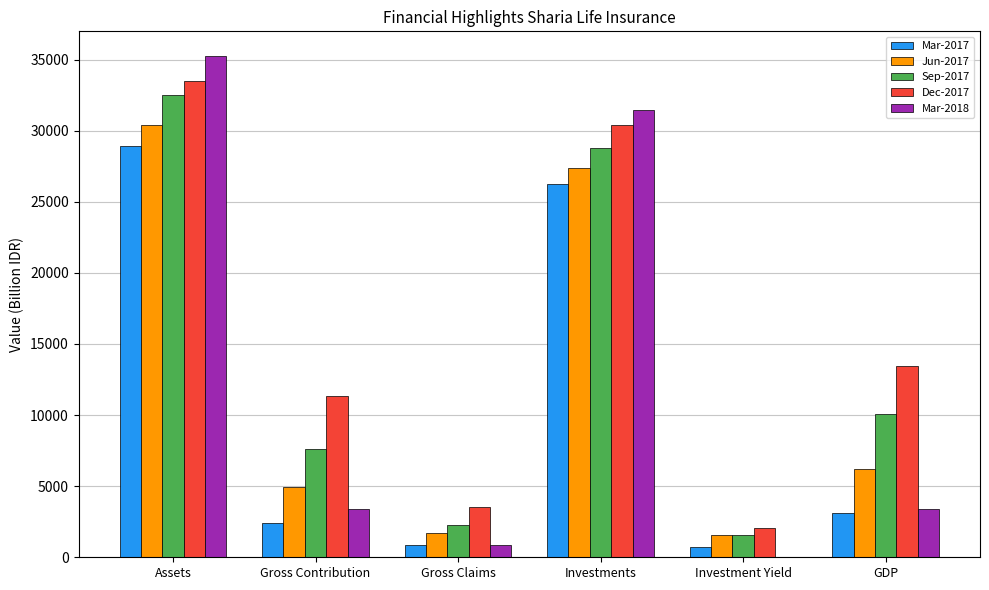

At which category is the sum across all series the highest?

Assets